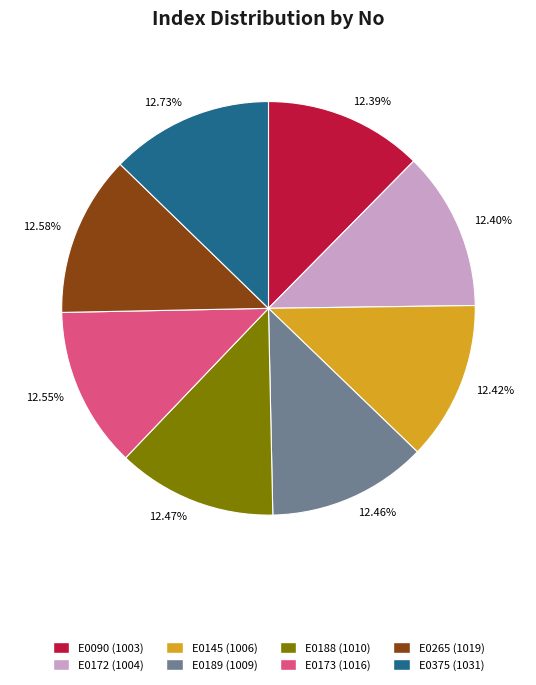

Approximately how many times larger is the value at E0173 compared to E0172?

1.0